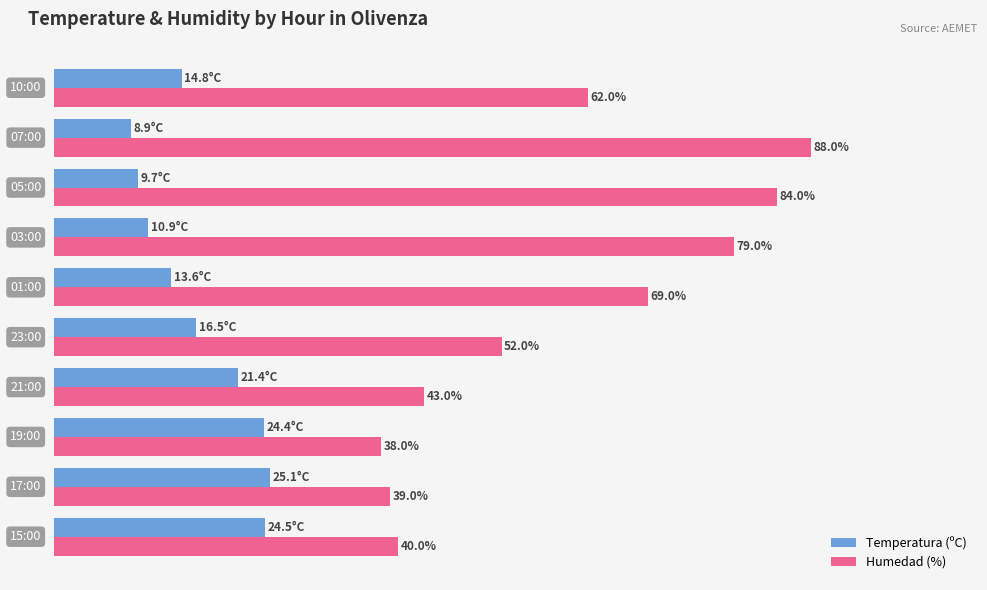

Which series has the largest range (max minus min)?

Humedad (%)